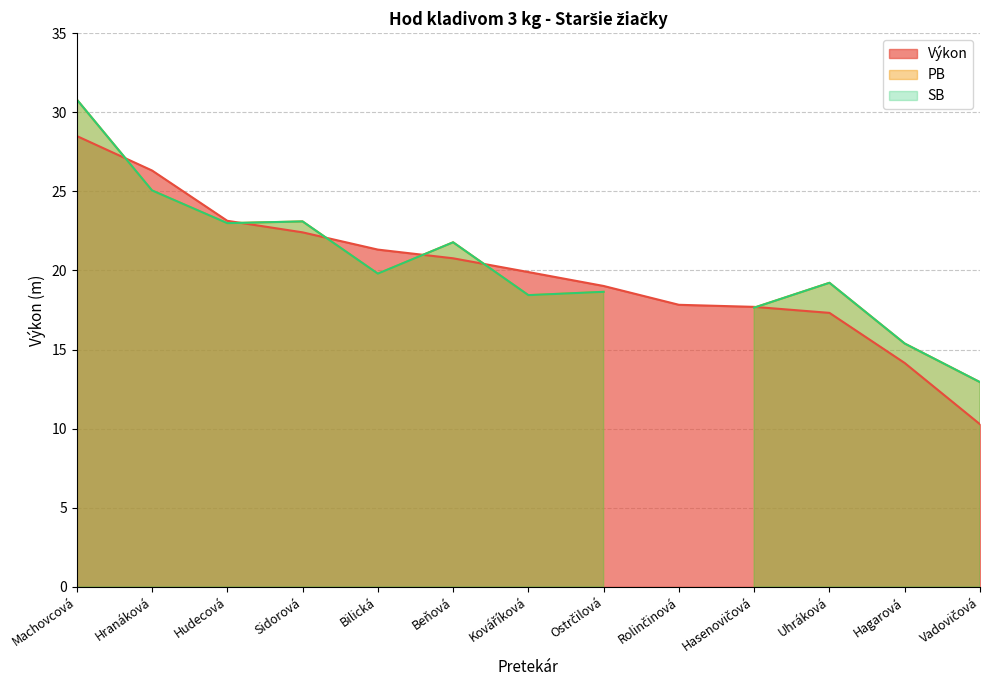

What are all the series names shown in the legend?

Výkon, PB, SB